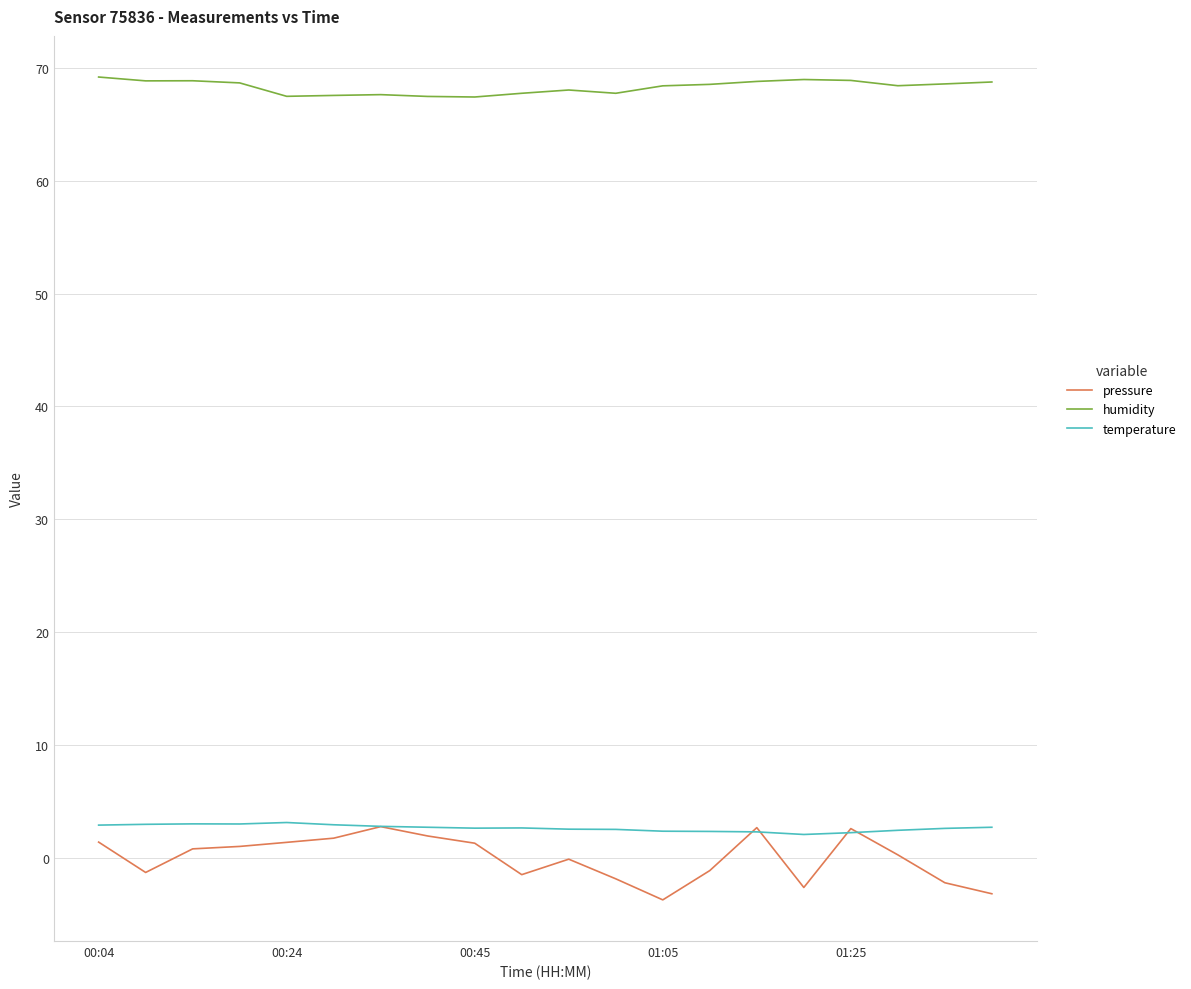

What is the minimum value for temperature?

2.1